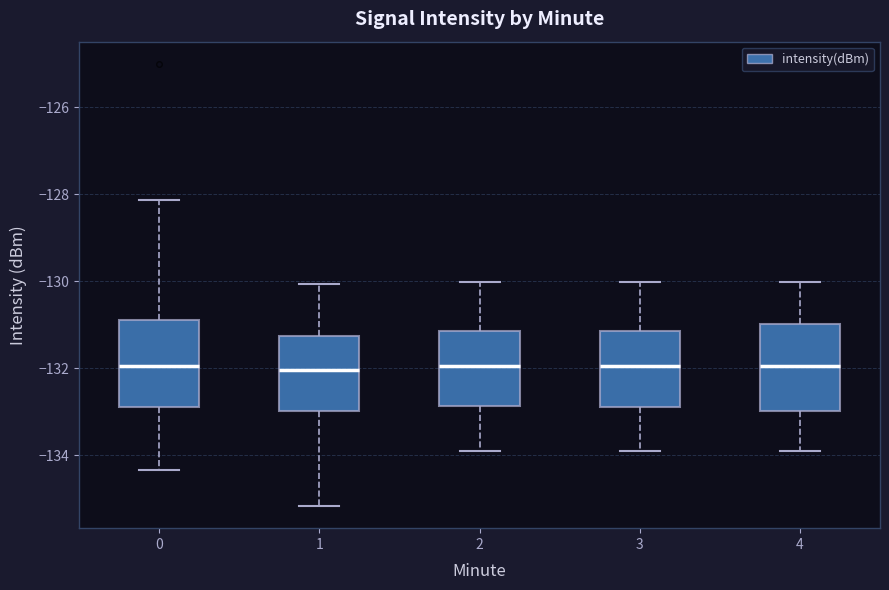

Reading left to right, transcribe this box plot: for each box, give where its median line is, the range the box spans, and where its two whiskers end, as read against the y-axis. The values are not printed on the chart, so give them approximately, as read against the axis.

0: median -132.0, box -132.8 to -130.8, whiskers -134.4 to -128.2
1: median -132.0, box -133.0 to -131.2, whiskers -135.2 to -130.0
2: median -132.0, box -132.8 to -131.2, whiskers -134.0 to -130.0
3: median -132.0, box -132.8 to -131.2, whiskers -134.0 to -130.0
4: median -132.0, box -133.0 to -131.0, whiskers -134.0 to -130.0